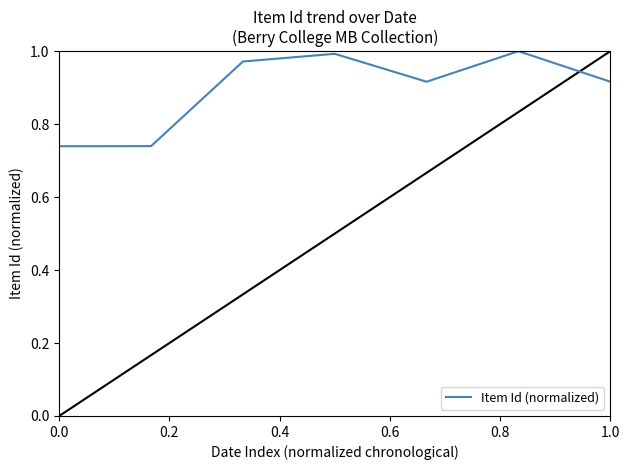

True or false: there are more than 0 points higher than both neighbors.

True